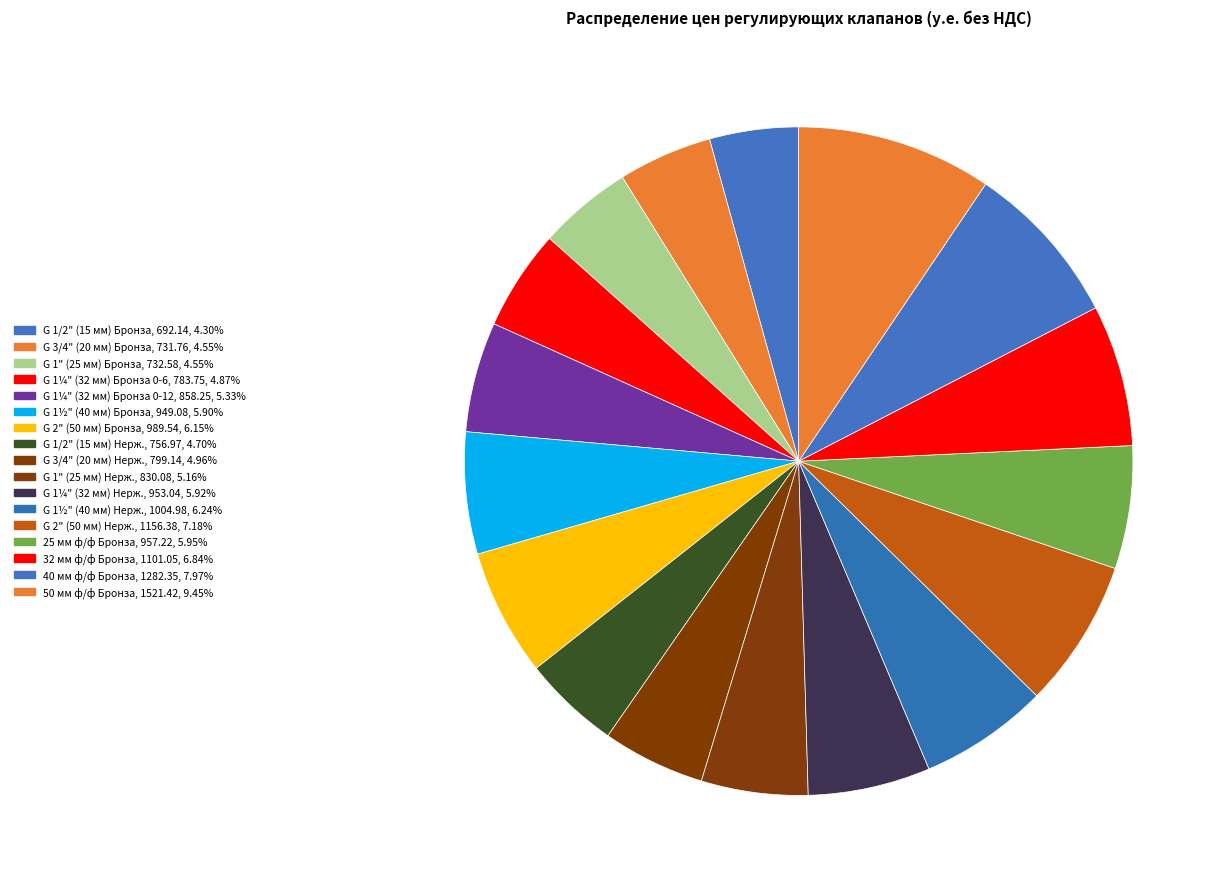

What is the largest slice in the pie chart?

50 мм ф/ф Бронза